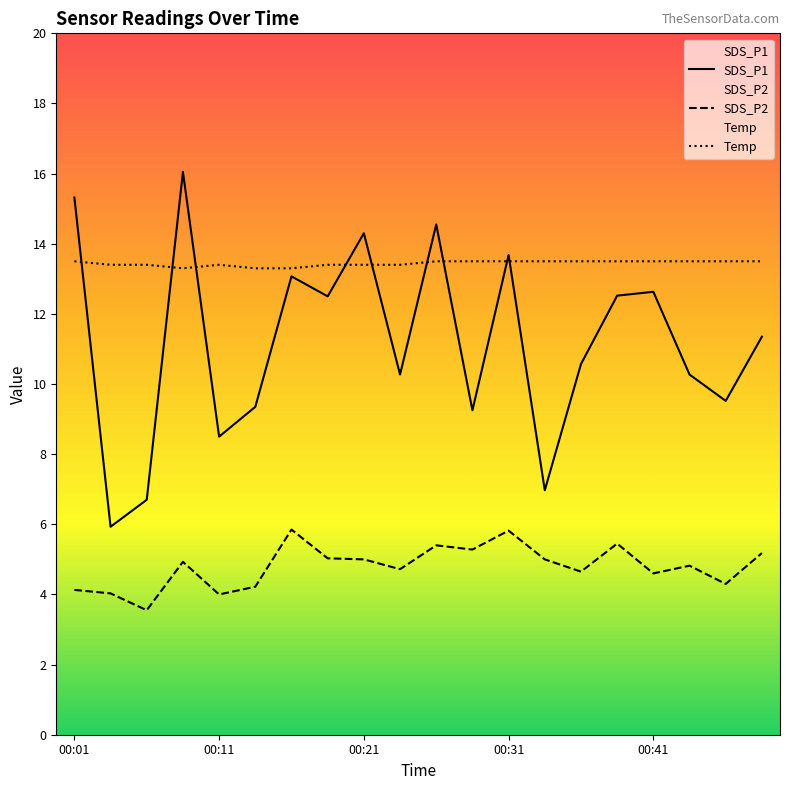

The value of Temp at 00:36 is 23.3. True or false?

False